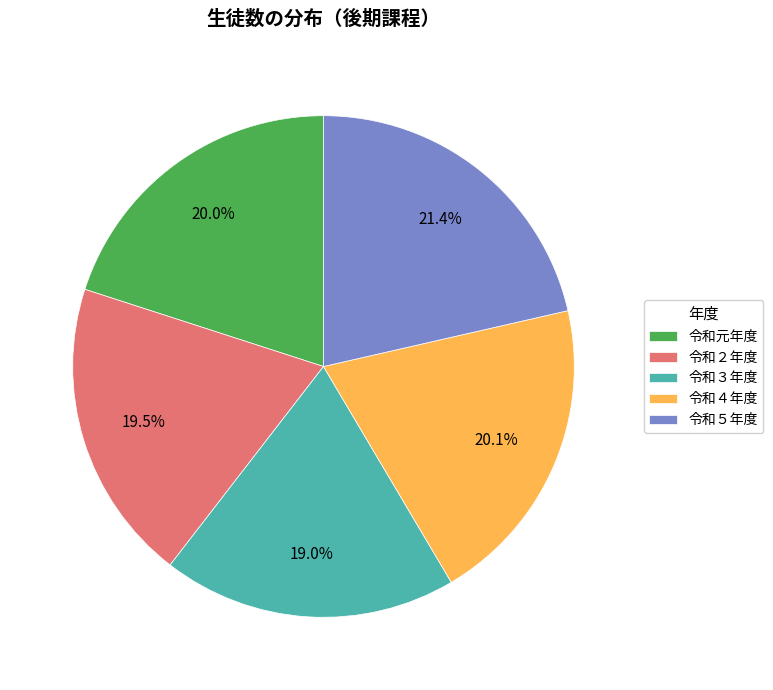

The 令和５年度 slice represents 21% of the pie. True or false?

True